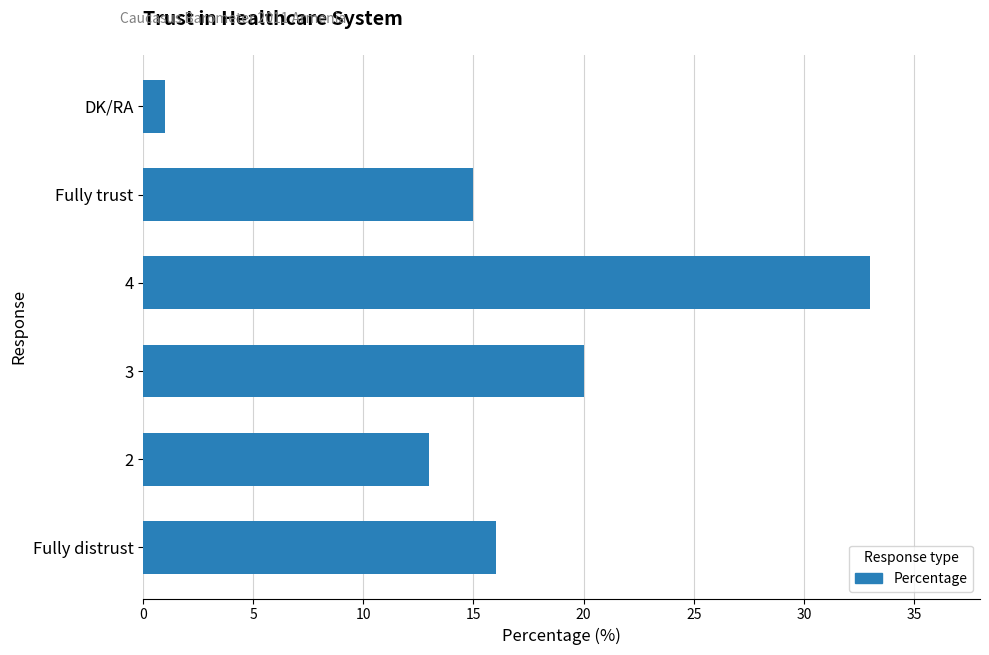

Reading bottom to top, transcribe all the data shown in this chart.

16	13	20	33	15	1